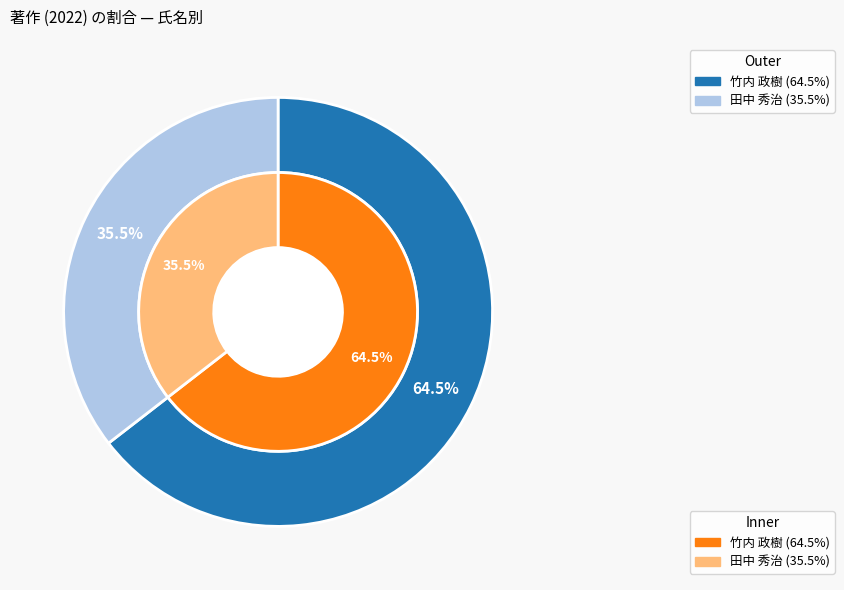

What is the change in value from 竹内 政樹 to 田中 秀治?

-18